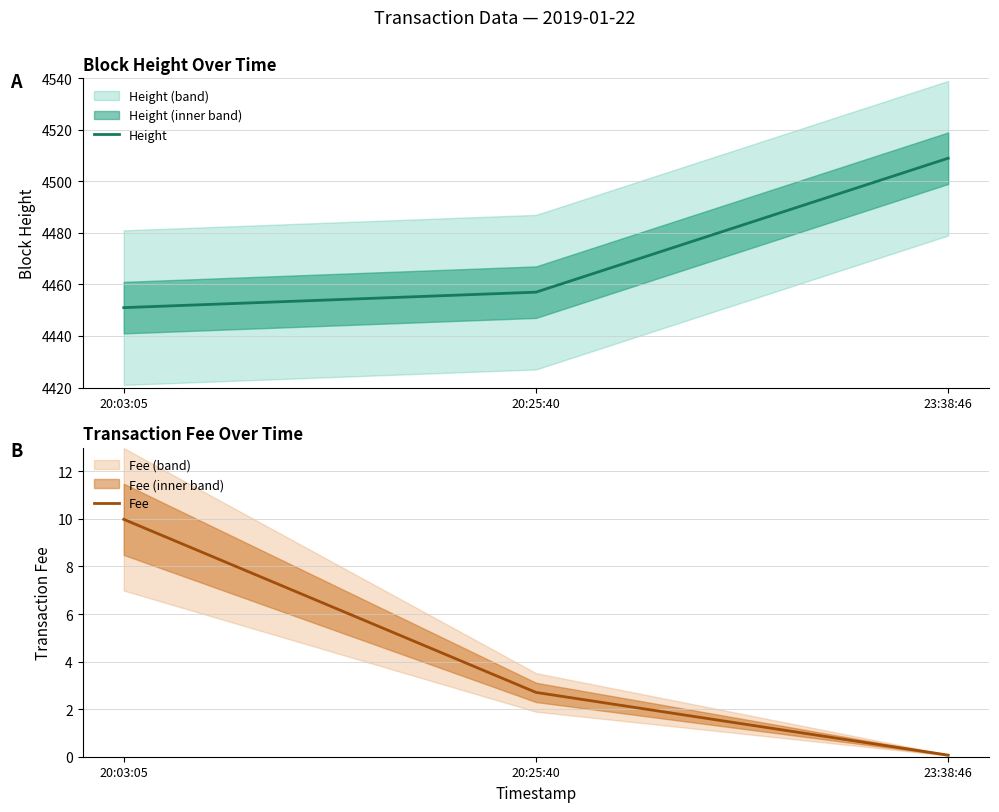

What is the difference between the maximum and minimum values in the Height series?

58